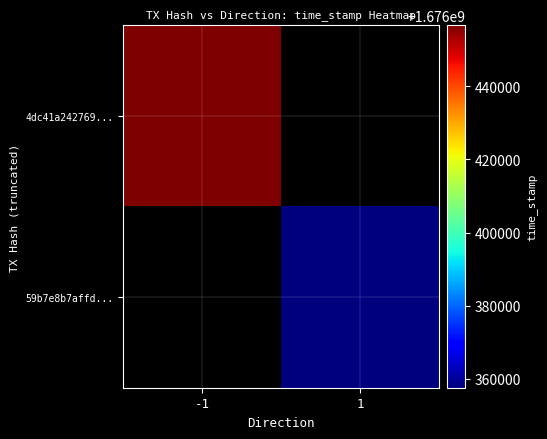

Rank the series by their maximum value, from lowest to highest.

4dc41a242769..., 59b7e8b7affd...